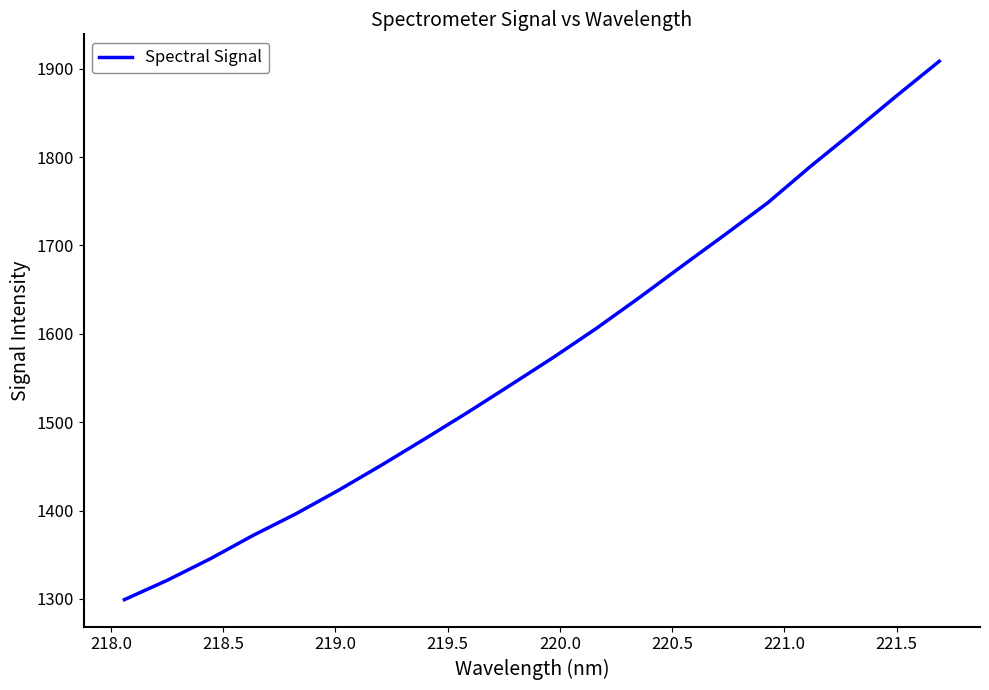

What is the difference between the maximum and minimum values?

609.2